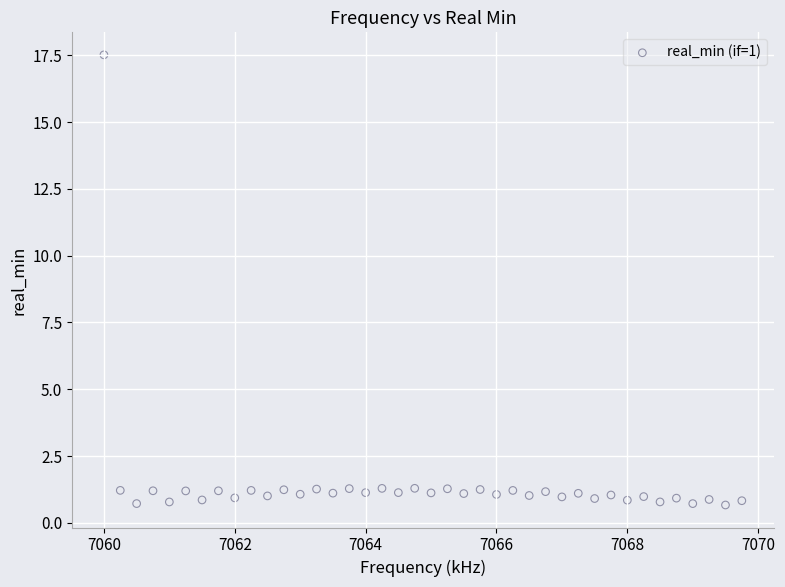

What is the range of X values (max minus min)?

9.8